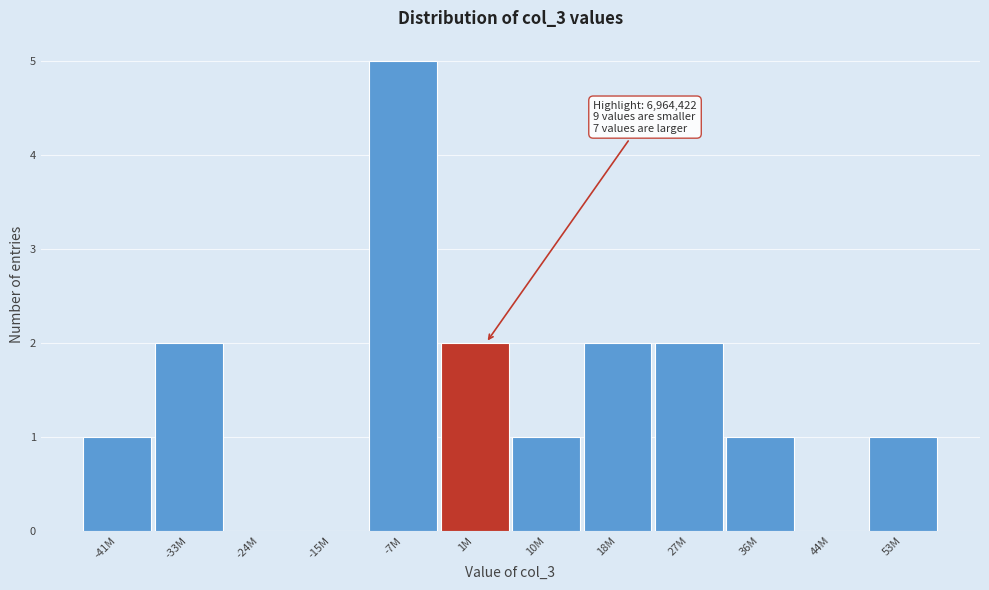

Reading left to right, extract all data points from this chart.

-41M=1	-33M=2	-24M=0	-15M=0	-7M=5	1M=2	10M=1	18M=2	27M=2	36M=1	44M=0	53M=1